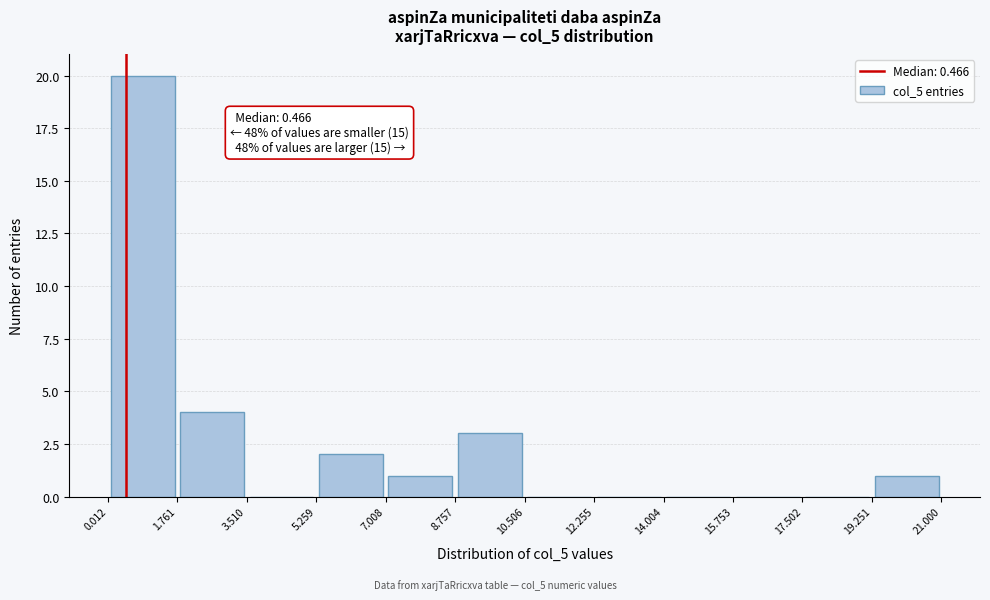

Which range on the x-axis has the tallest bar?

0.012 to 1.761